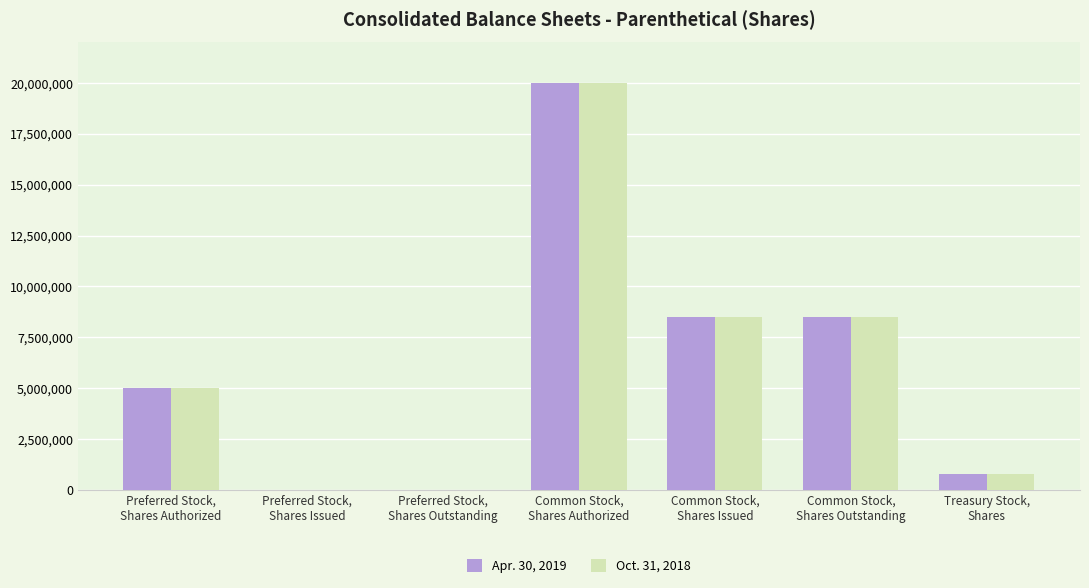

What is the maximum value shown in the chart?

20000000